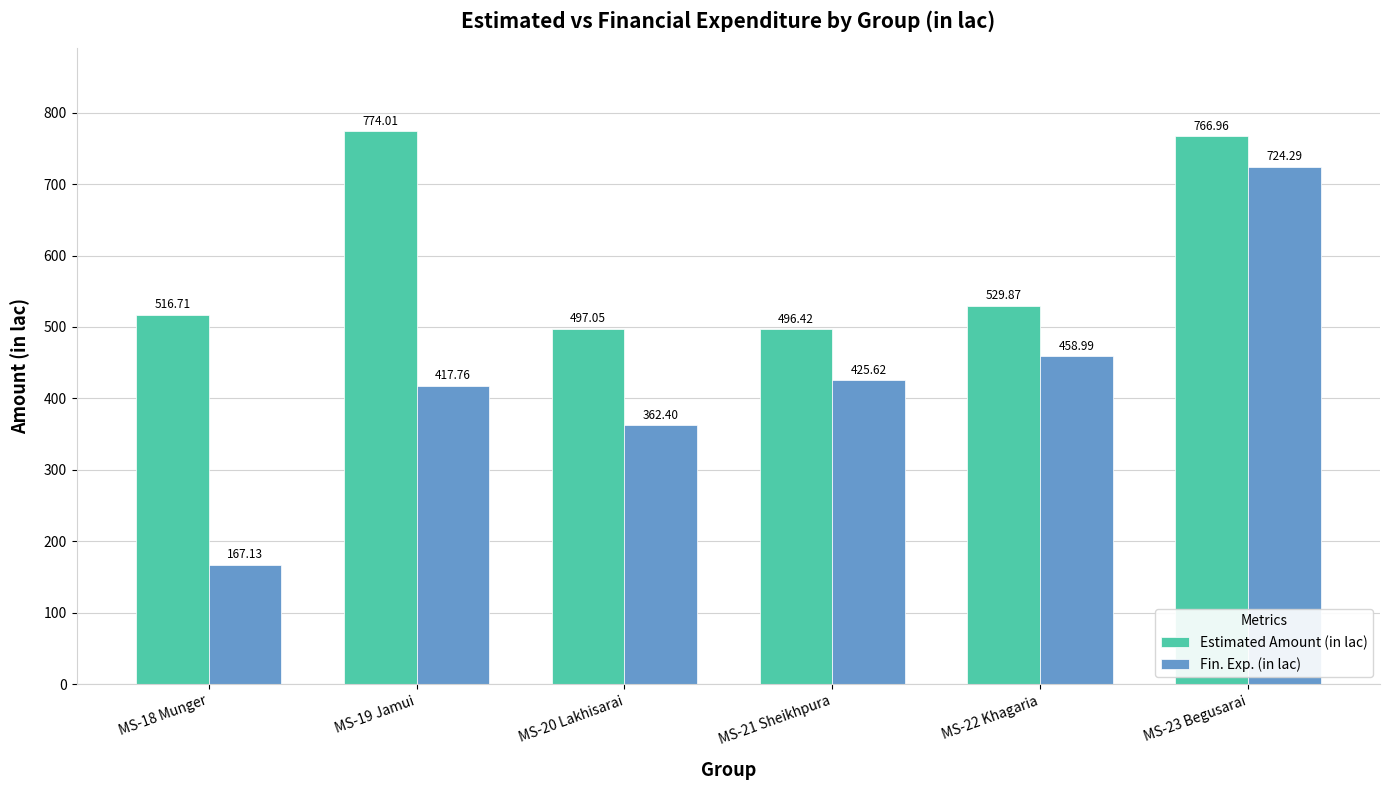

What is the value of the Estimated Amount (in lac) bar at the 4th from the left?

496.4